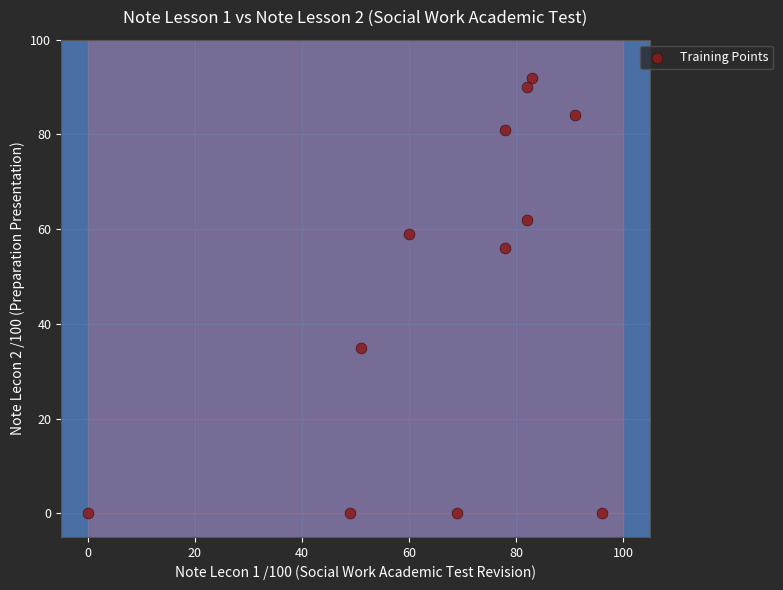

What is the range of Y values (max minus min)?

92